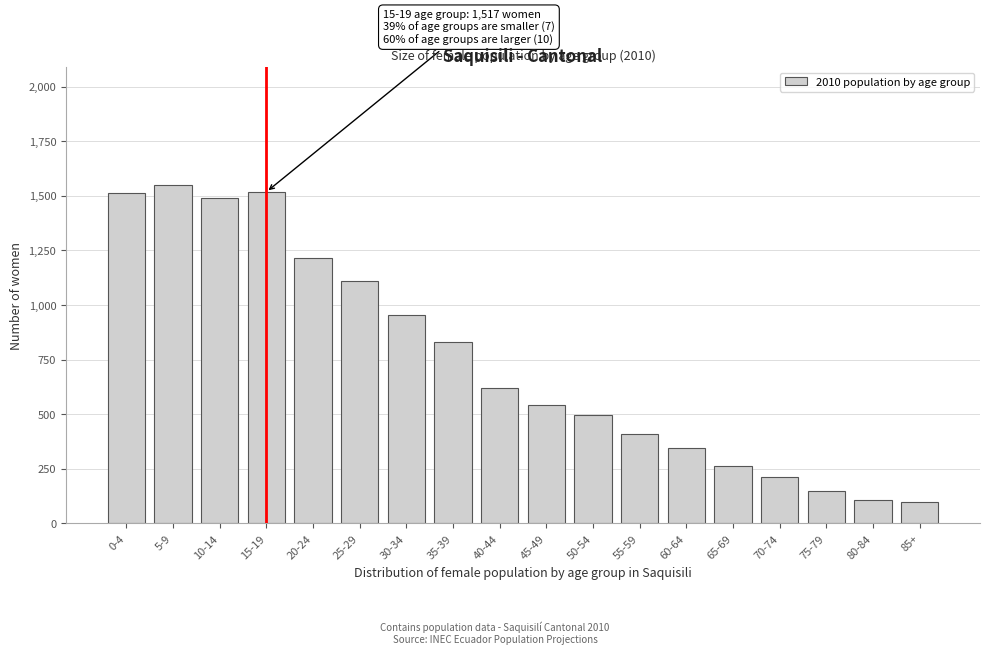

What is the maximum value shown in the chart?

1547